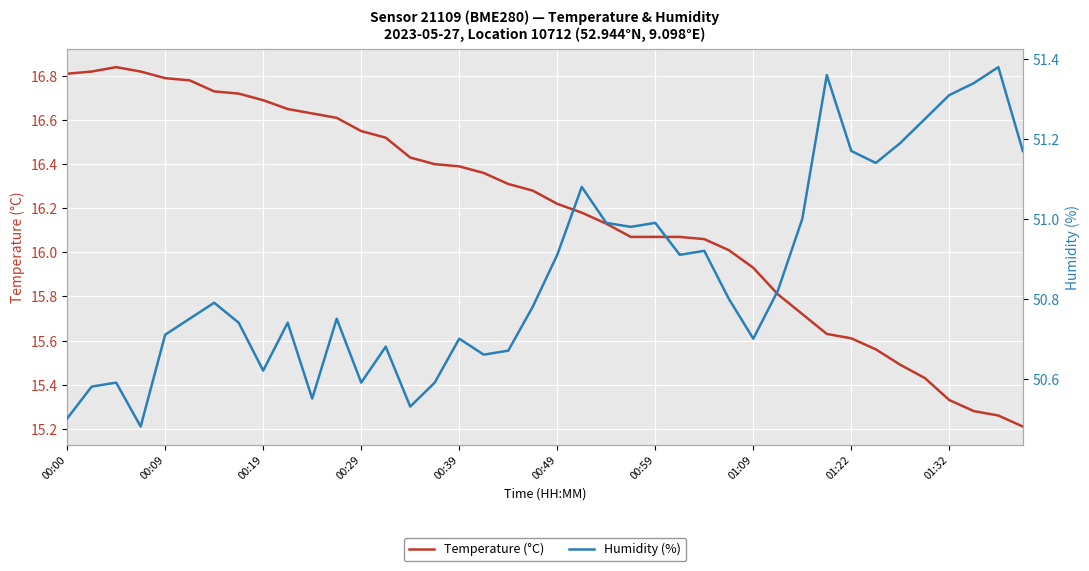

Which series has the largest range (max minus min)?

Temperature (°C)